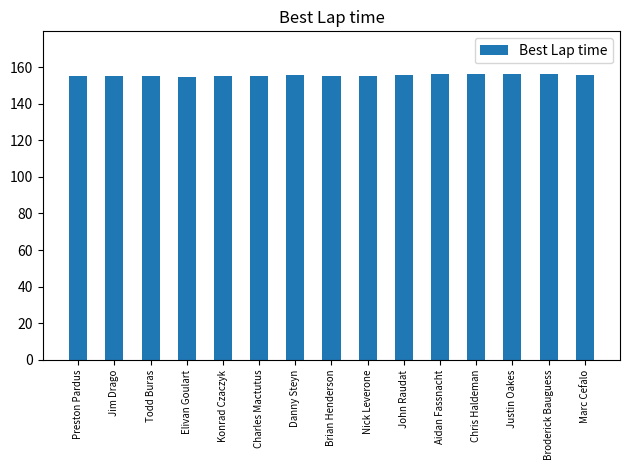

What value does the data have at Chris Haldeman?

156.1